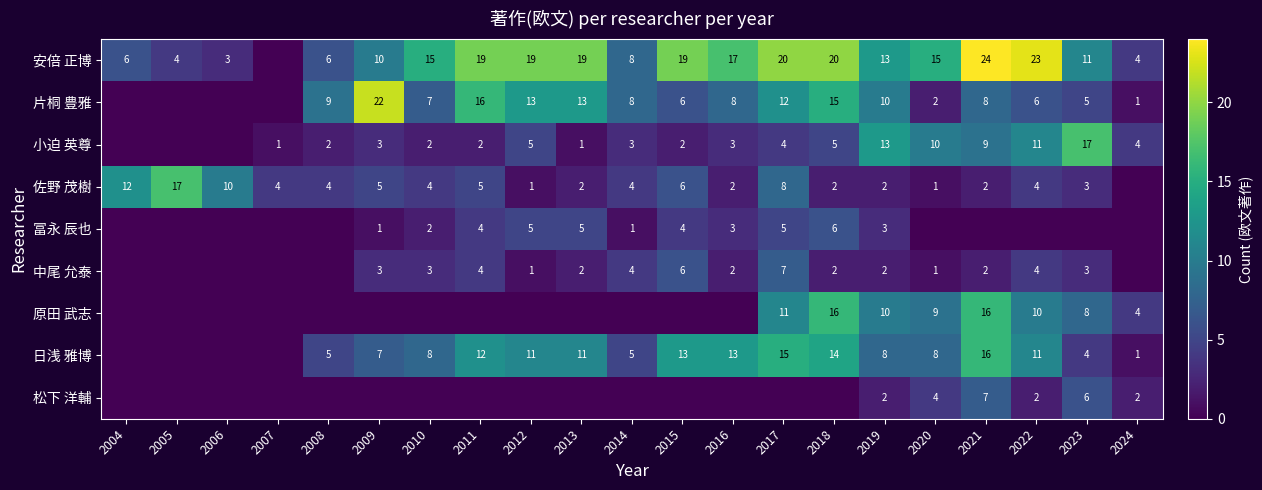

Count the number of categories in the chart.

21